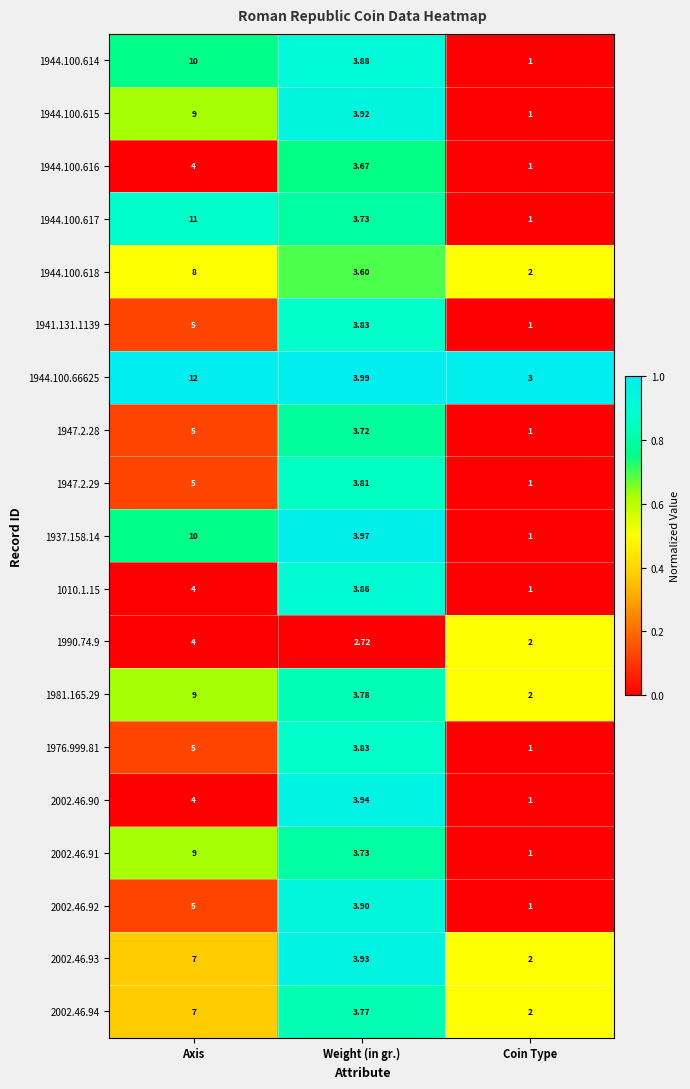

List the labels in order of 1981.165.29 value, largest first.

Axis, Weight (in gr.), Coin Type